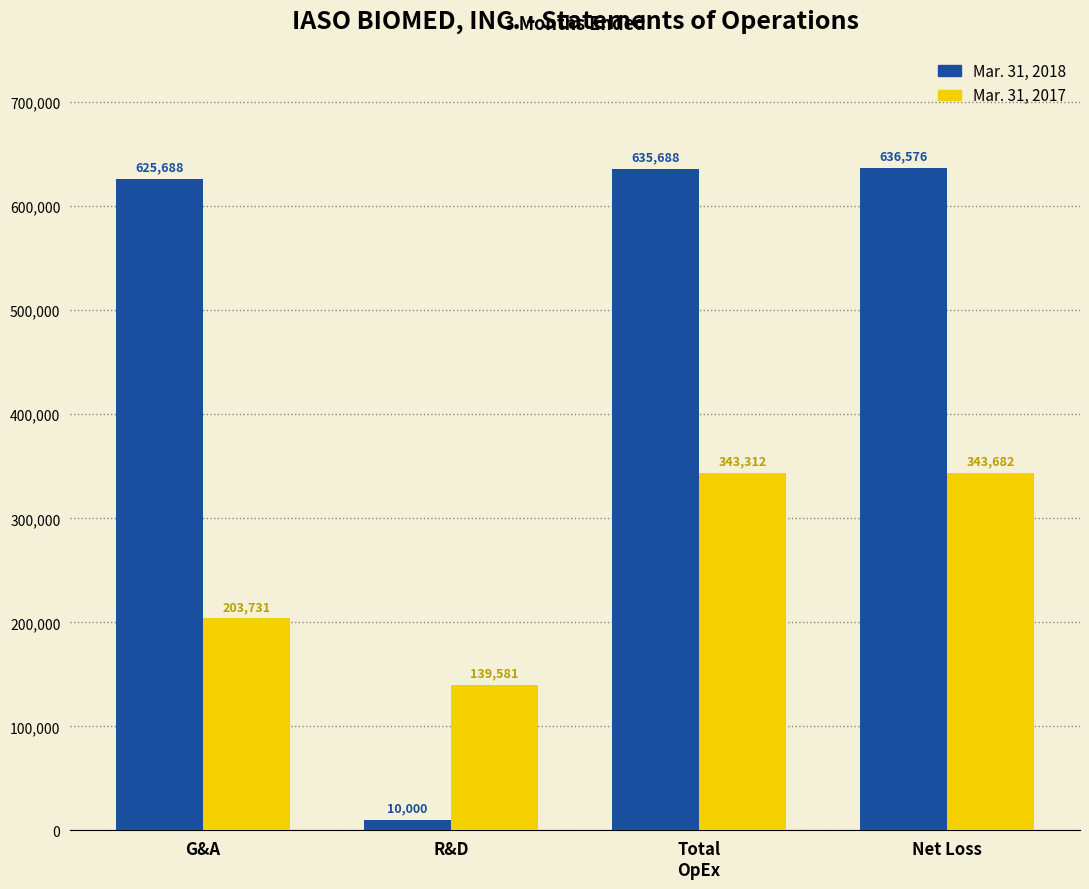

What is the difference between the Mar. 31, 2018 values at Net Loss and Total
OpEx?

888